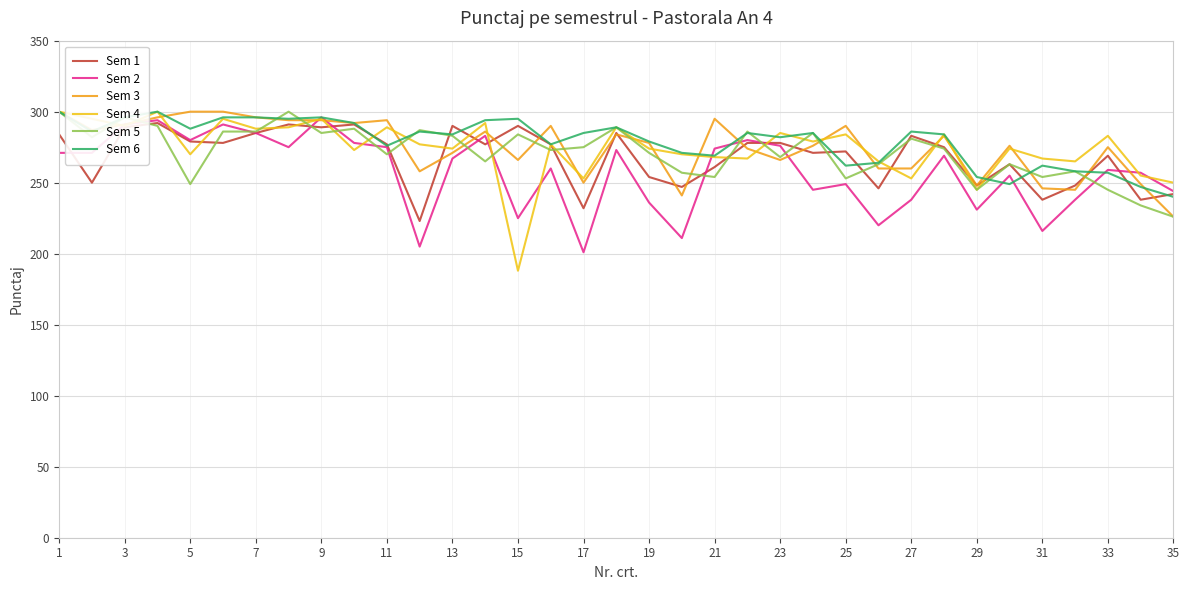

True or false: Sem 5 has more than 0 points higher than both neighbors.

True